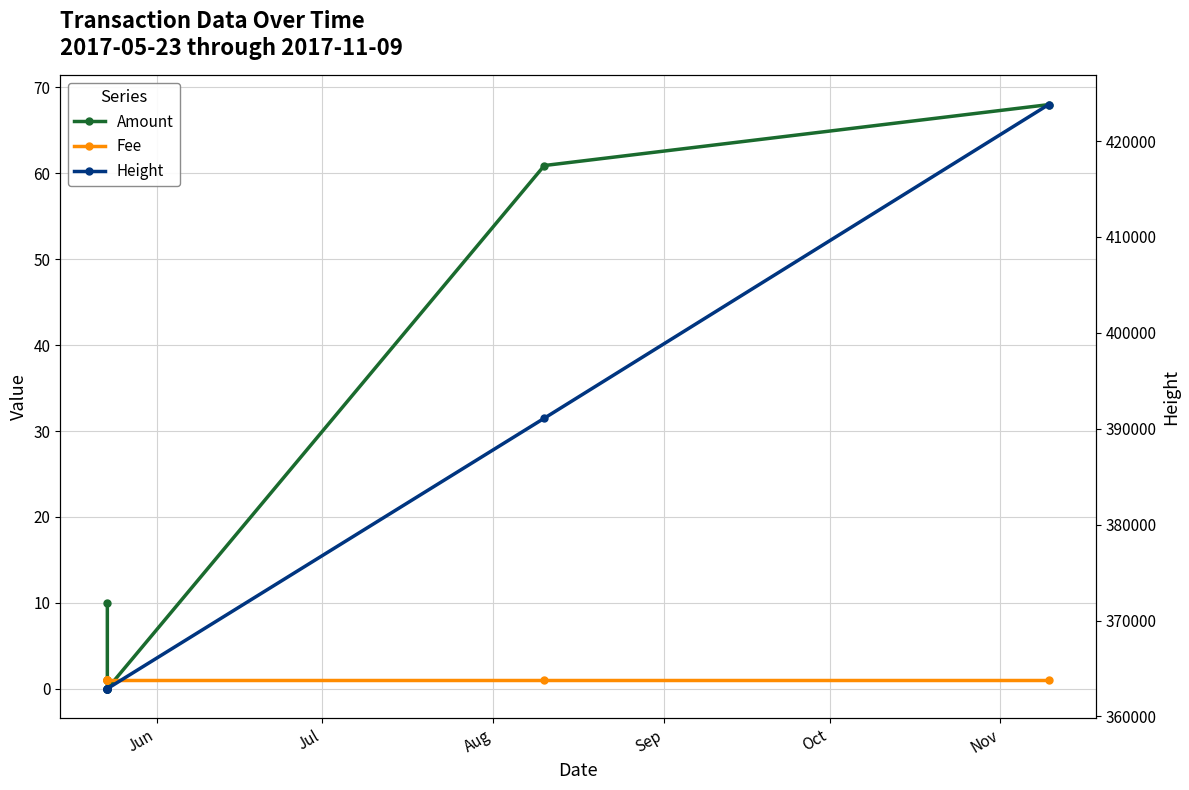

Reading left to right, transcribe all the data shown in this chart.

Amount: 10.0	1.0	0.0	0.0	60.9	68.0
Fee: 1.0	1.0	1.0	1.0	1.0	1.0
Height: 362901.0	362901.0	362903.0	362905.0	391104.0	423796.0